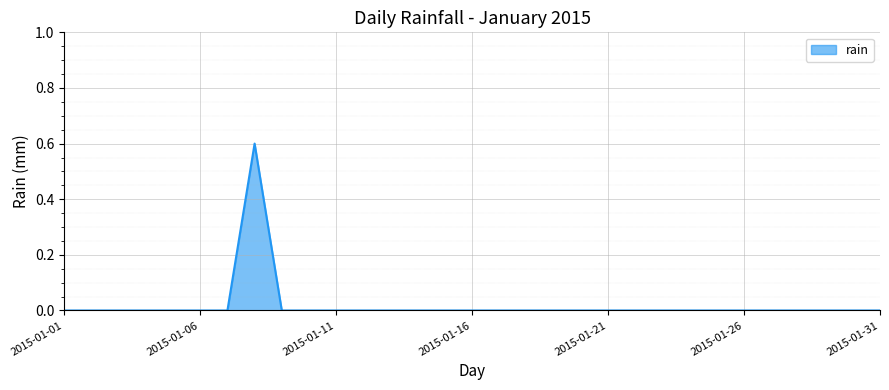

What is the difference between the maximum and minimum values?

0.6